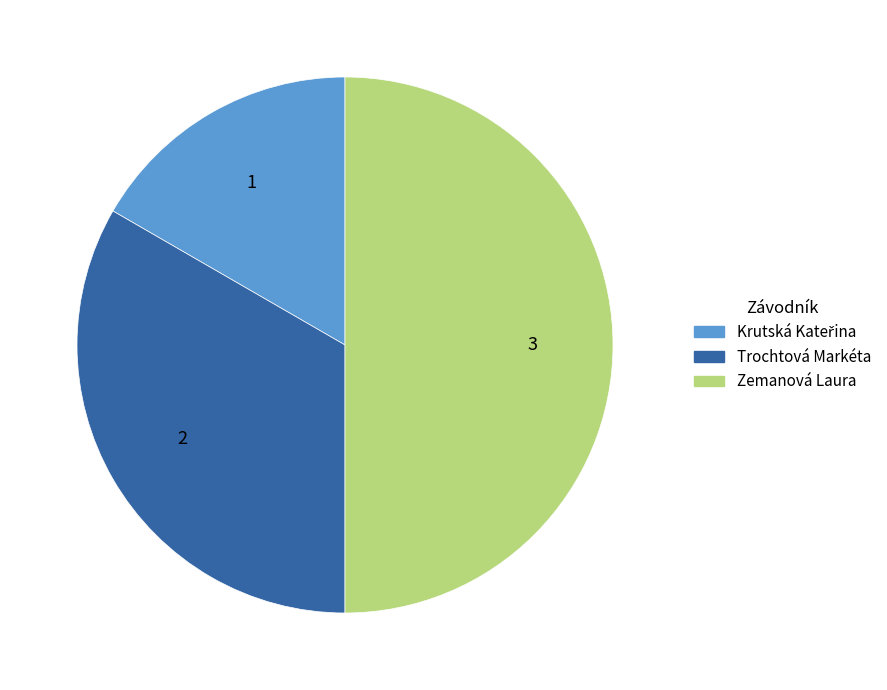

Combined, do Zemanová Laura and Trochtová Markéta account for over 50%?

Yes